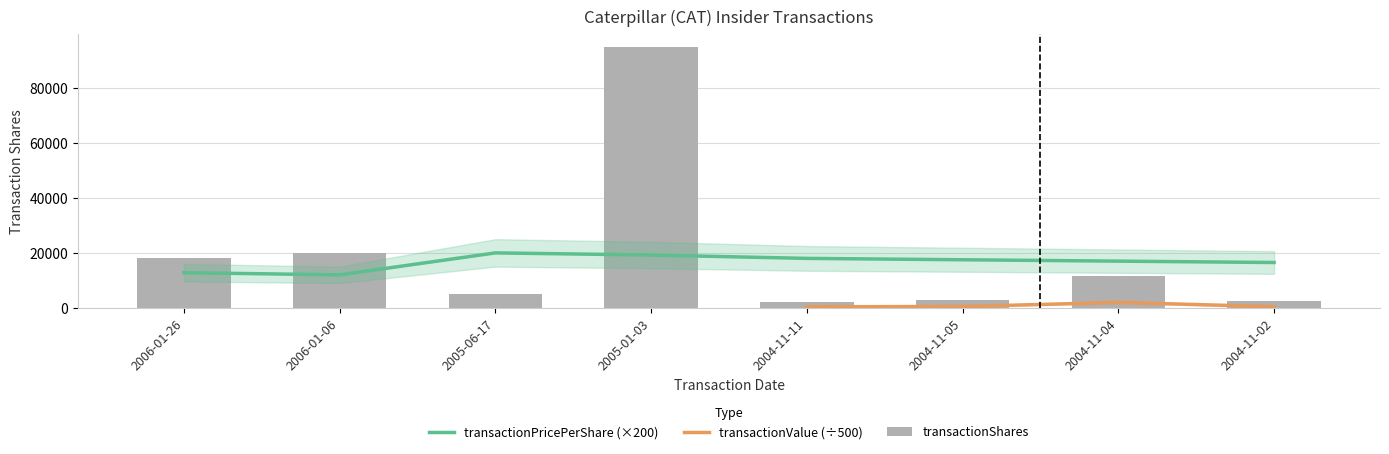

What is the difference between the maximum and minimum values in the transactionShares series?

92891